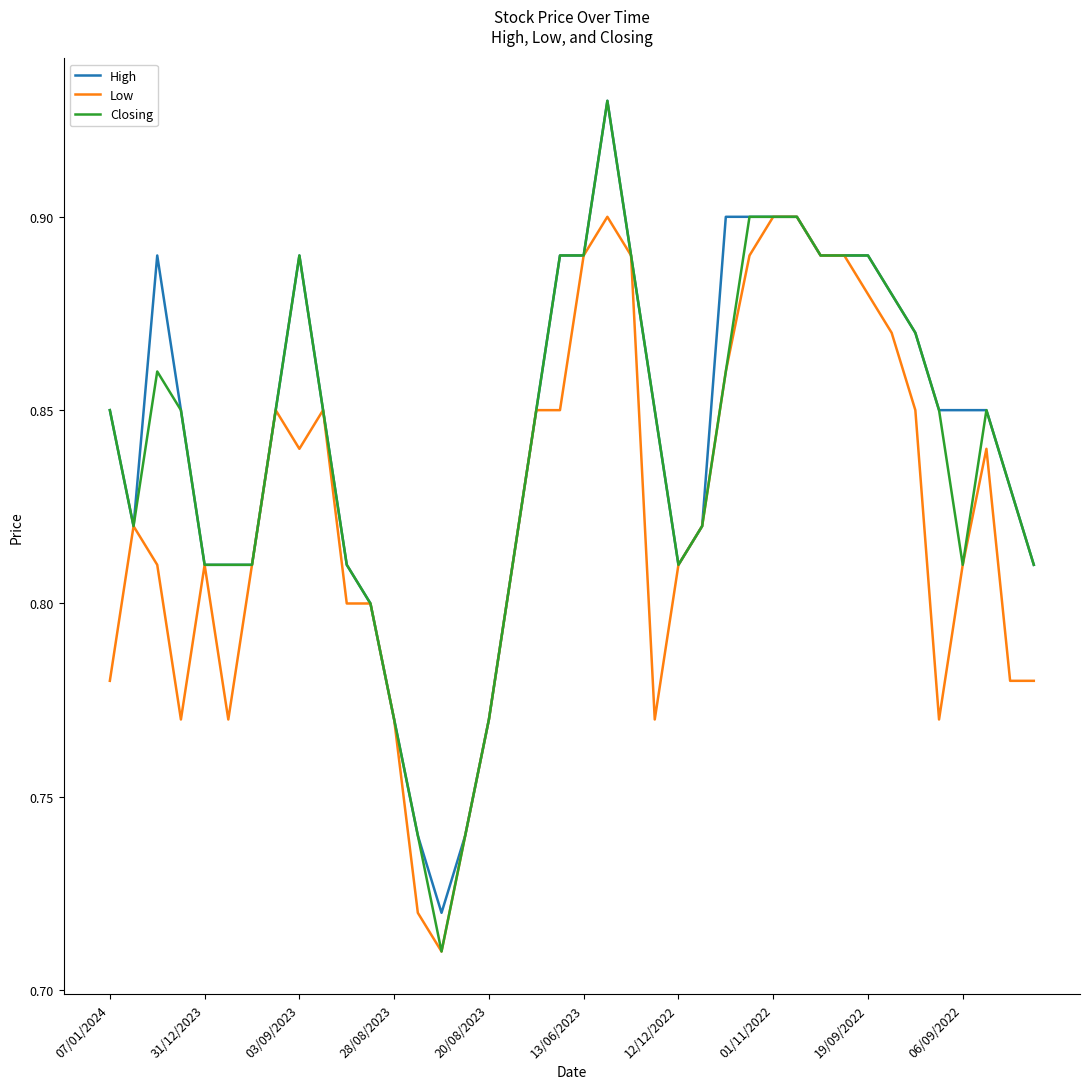

Is this an area chart (filled region under the line)?

No